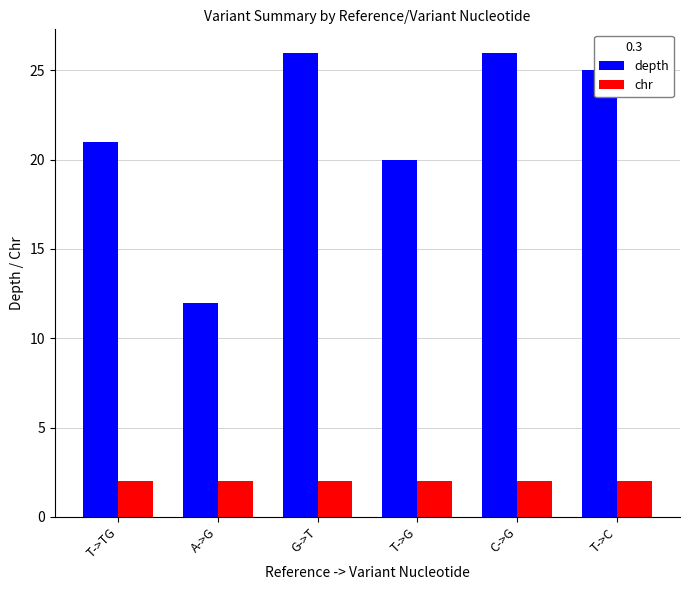

What is the label of the 4th bar from the right?

G->T